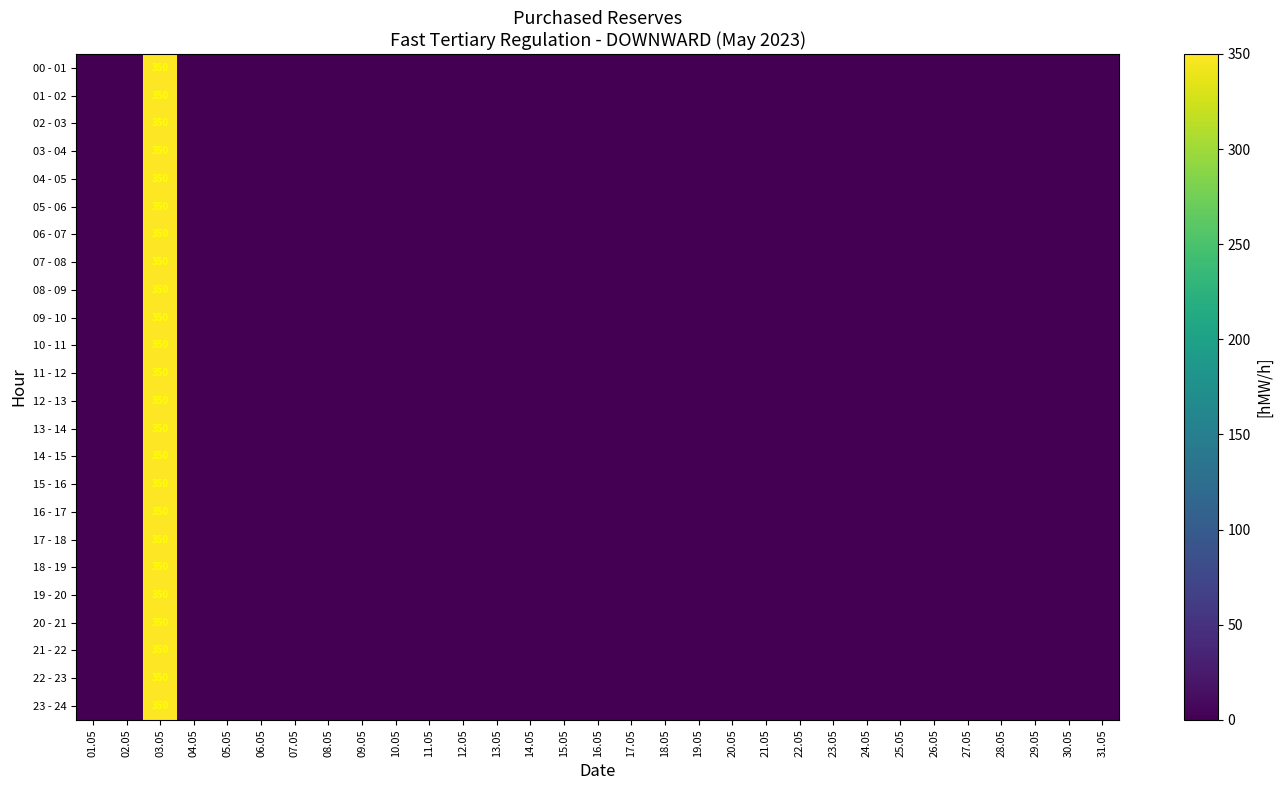

Between 26.05 and 23.05, which is larger?

26.05